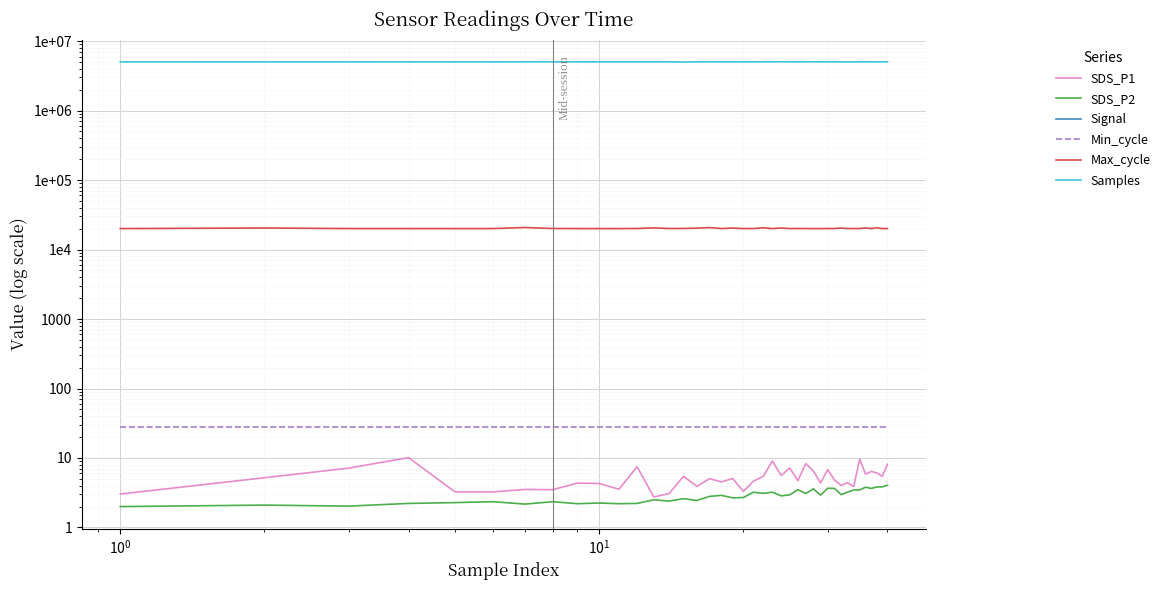

Which series has the largest range (max minus min)?

Samples